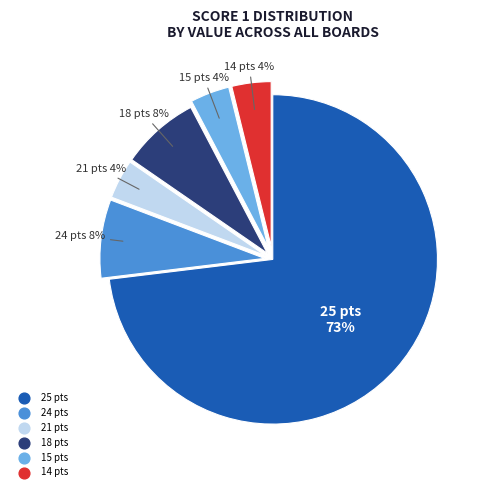

Which slice is the largest?

25